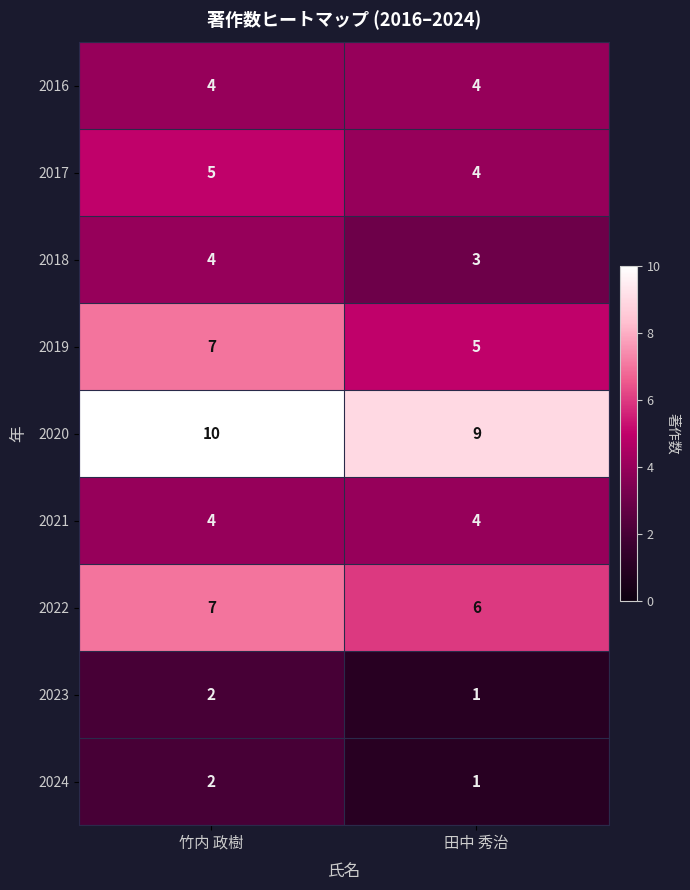

At which label does 2024 reach its peak?

竹内 政樹